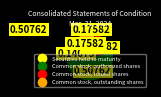

What is the smallest slice in the pie chart?

Securities held to maturity